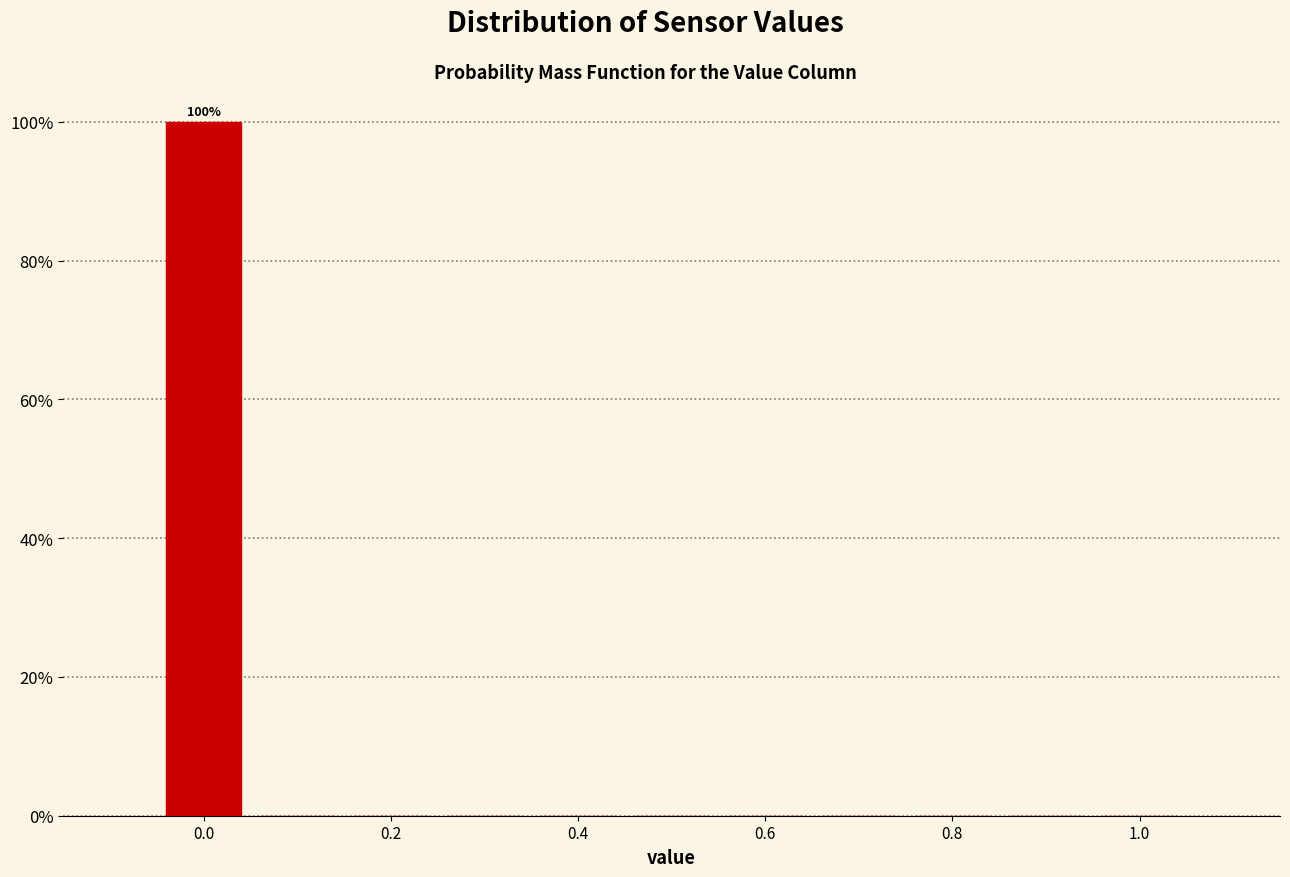

Over which range of the x-axis is the bar tallest?

-0.05 to 0.05